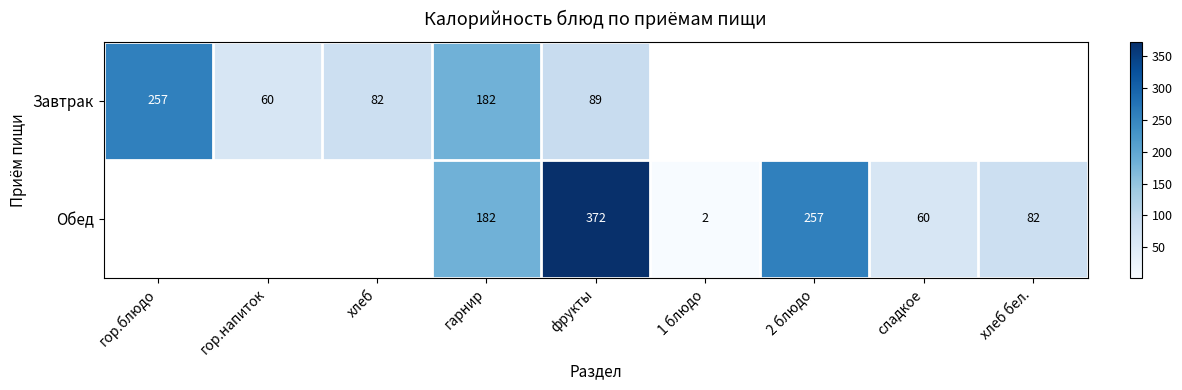

True or false: Завтрак has a value of 107 at хлеб.

False